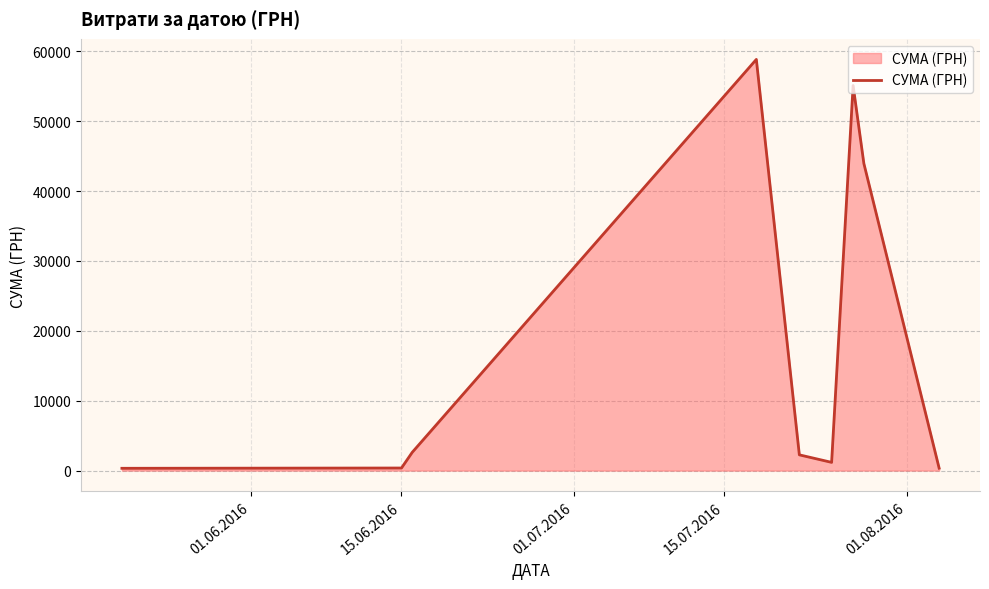

Does the chart have visible grid lines?

Yes